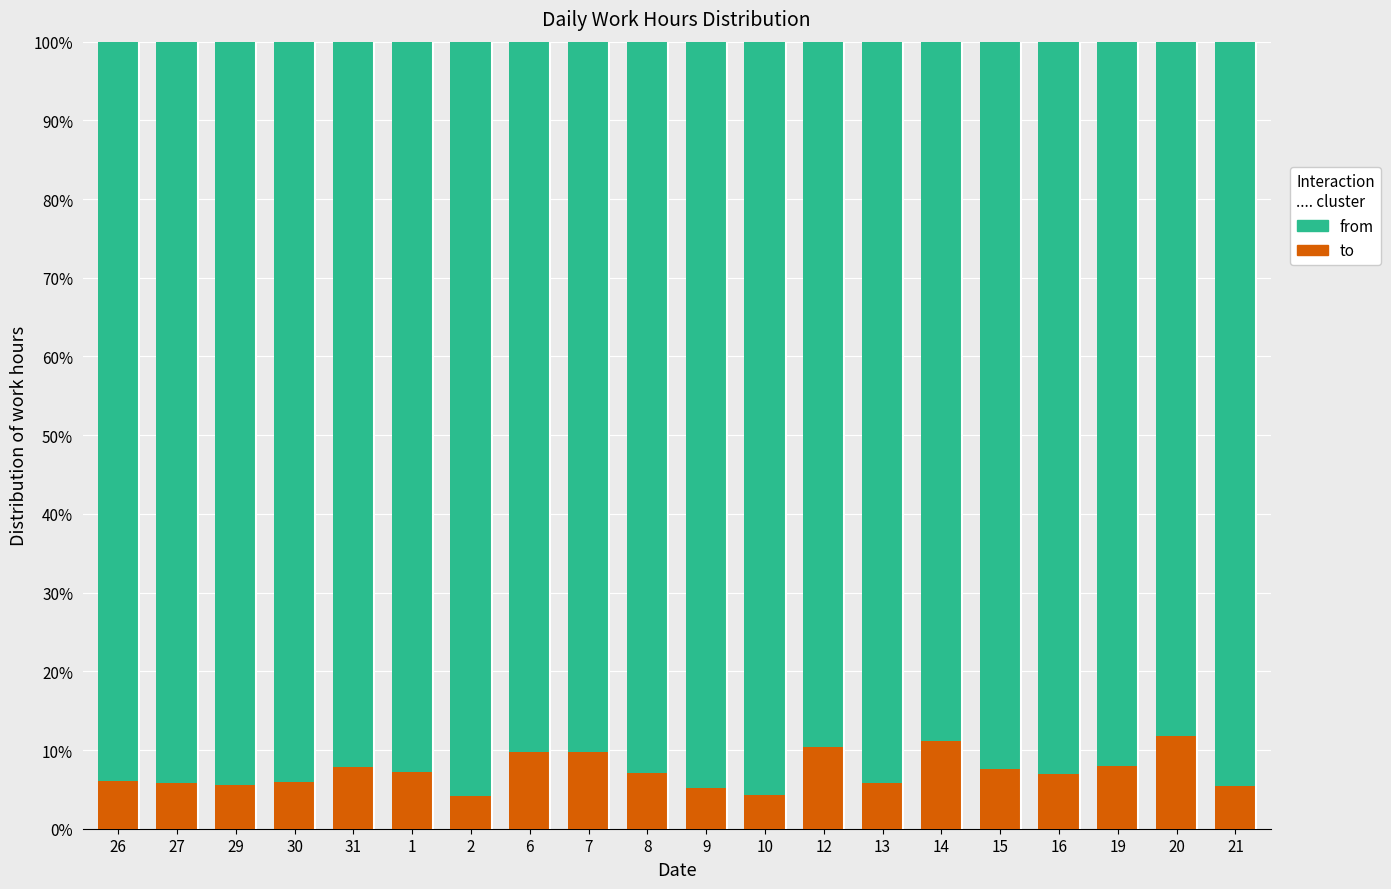

Is it true that to equals 5.8 at 27?

True